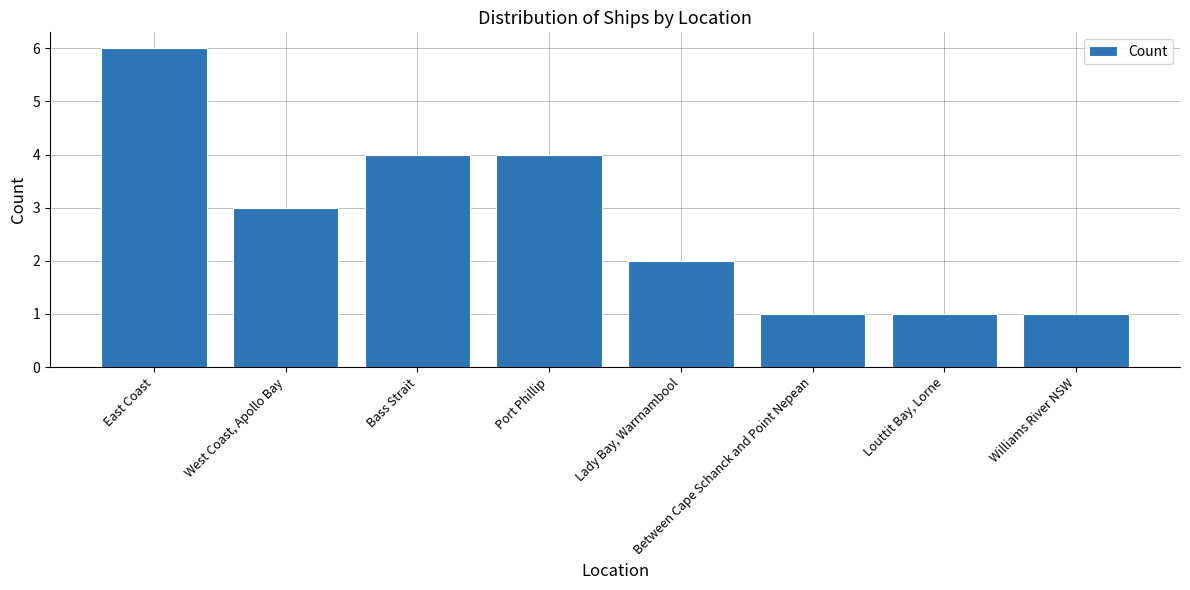

Which label corresponds to the largest value in the chart?

East Coast